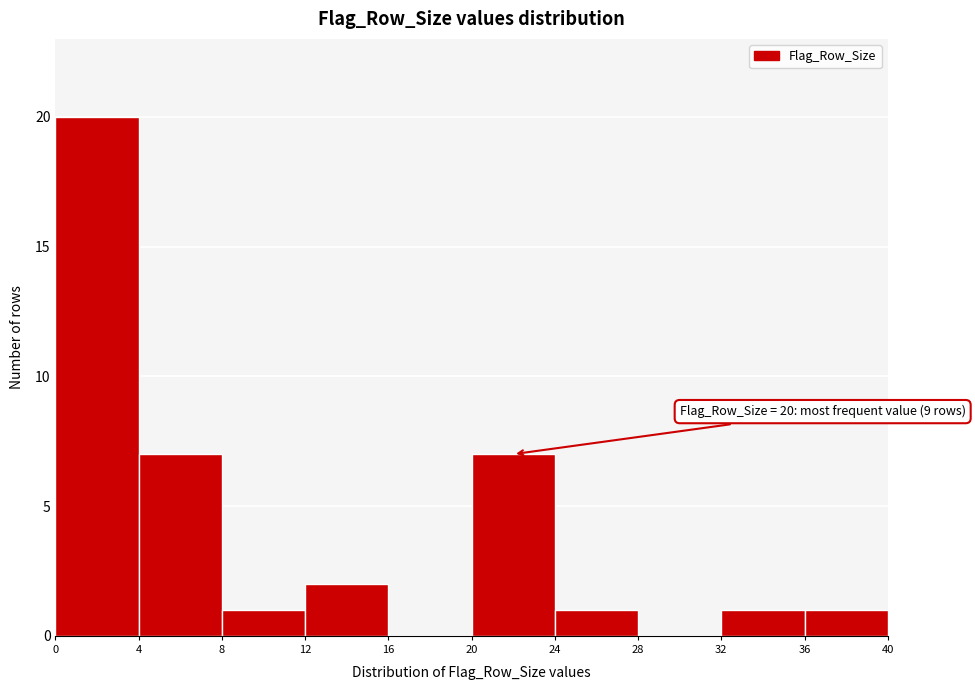

Over which range of the x-axis is the bar tallest?

0 to 4